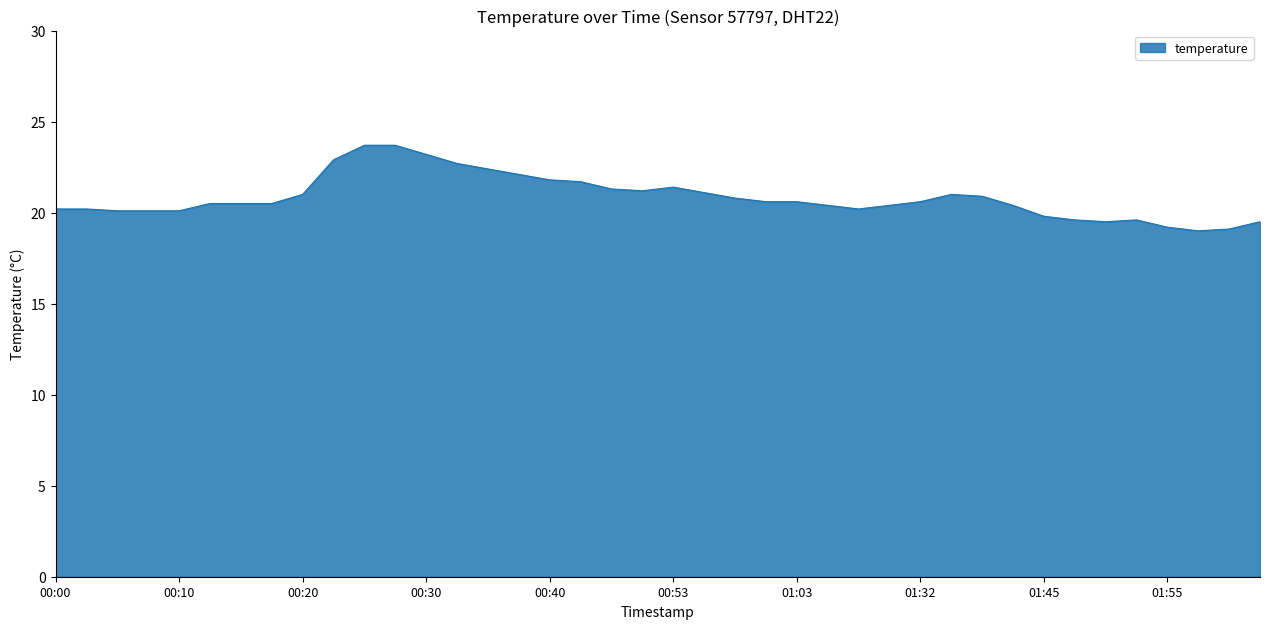

What is the maximum value shown in the chart?

23.7